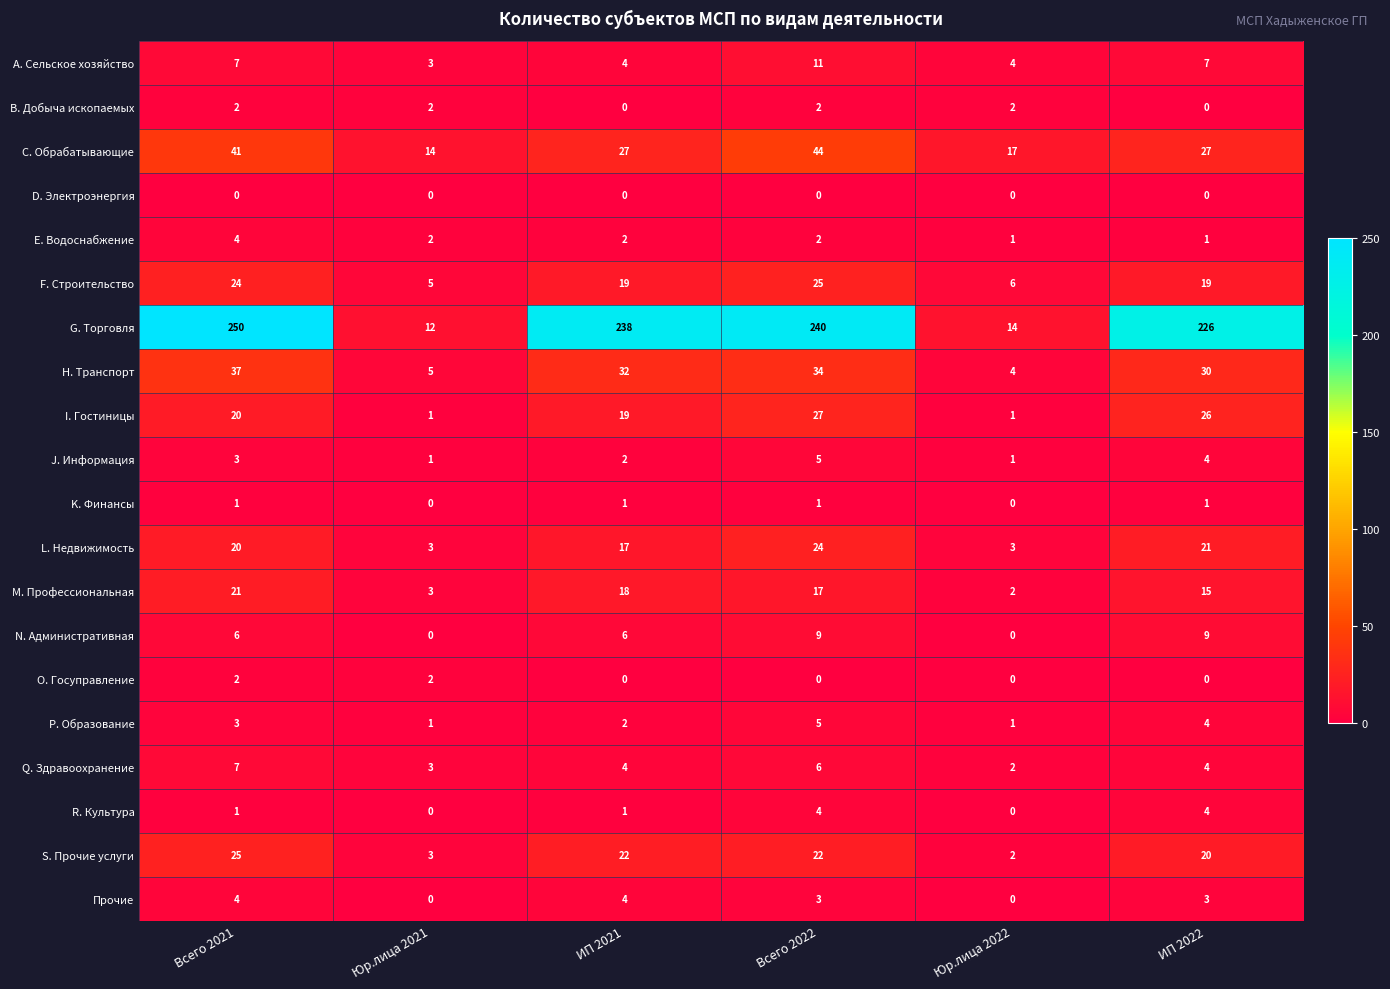

What is the maximum value for C. Обрабатывающие?

44